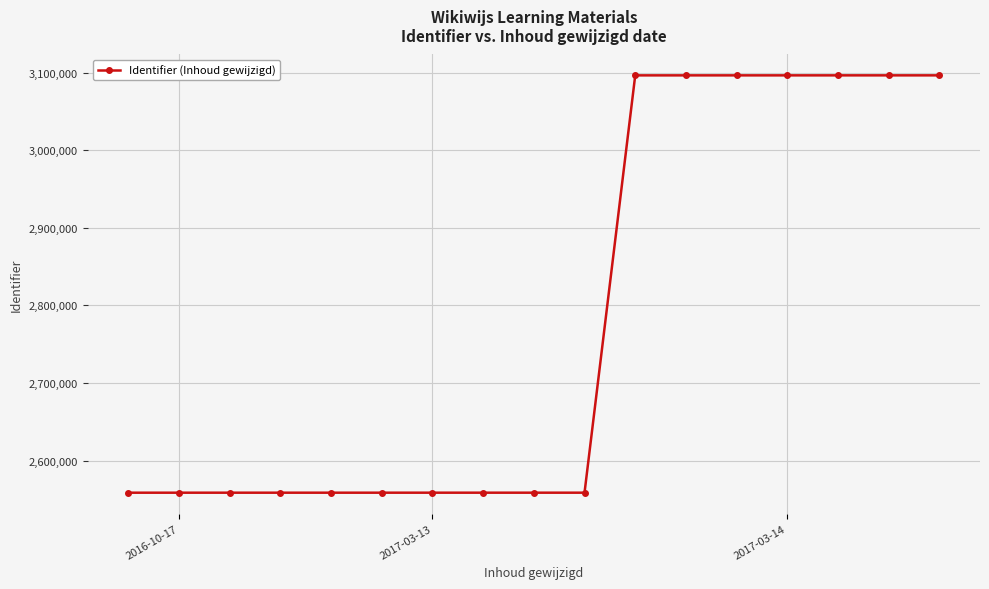

What is the value of the 2nd point from the left?

2558684